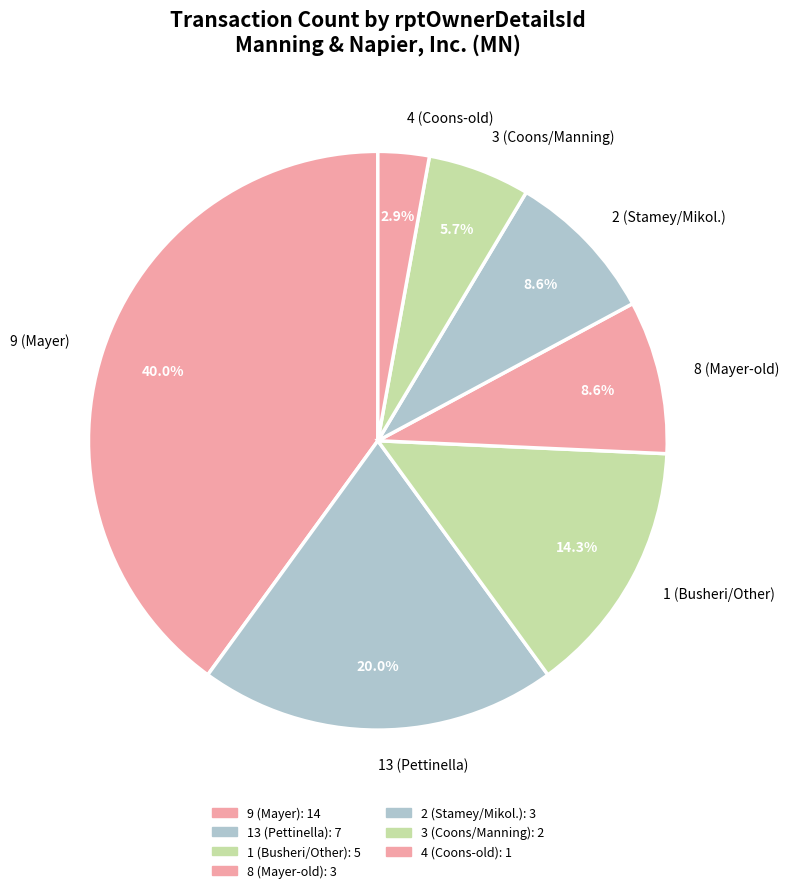

Which slice is the largest?

9 (Mayer)